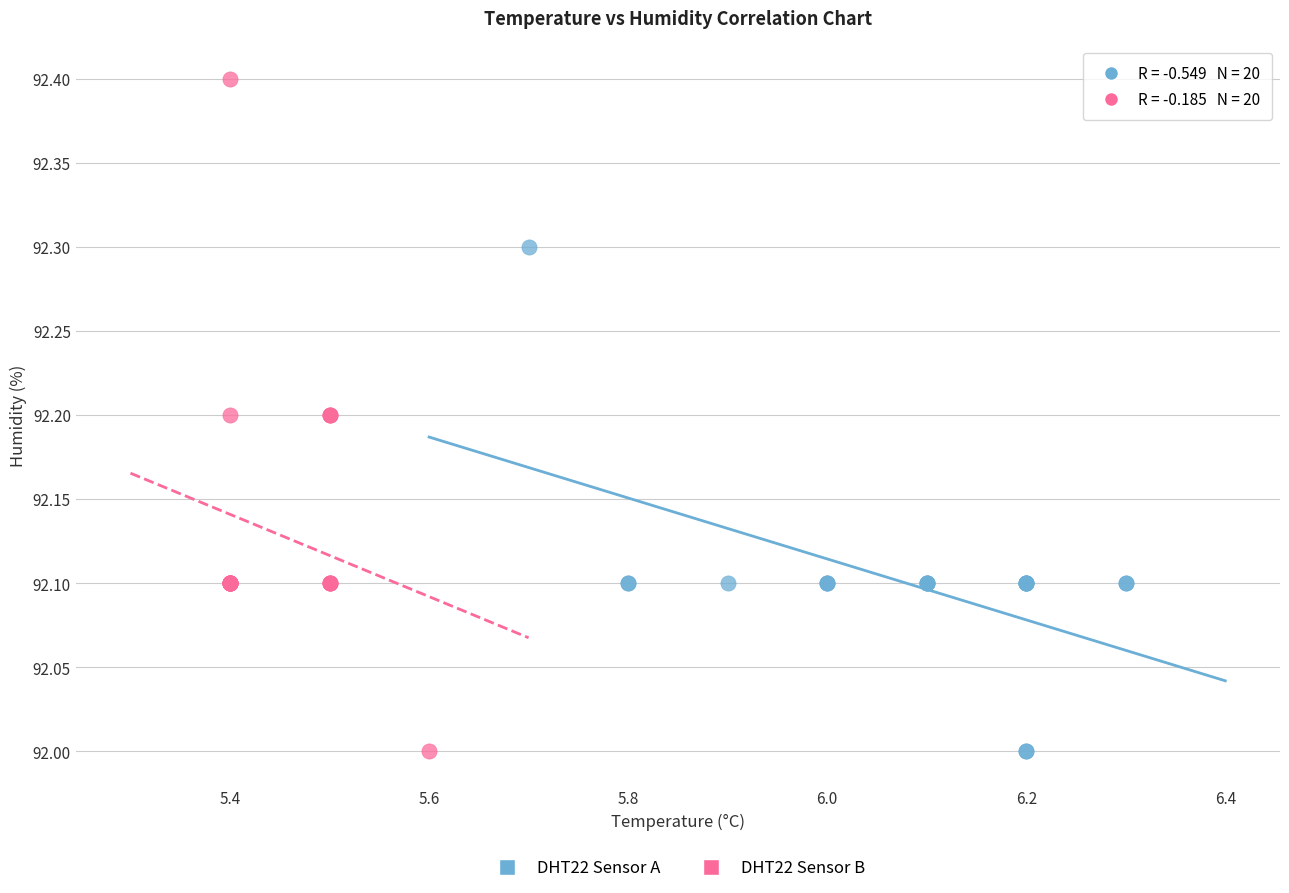

Which series has the largest Y range (max minus min)?

DHT22 Sensor B